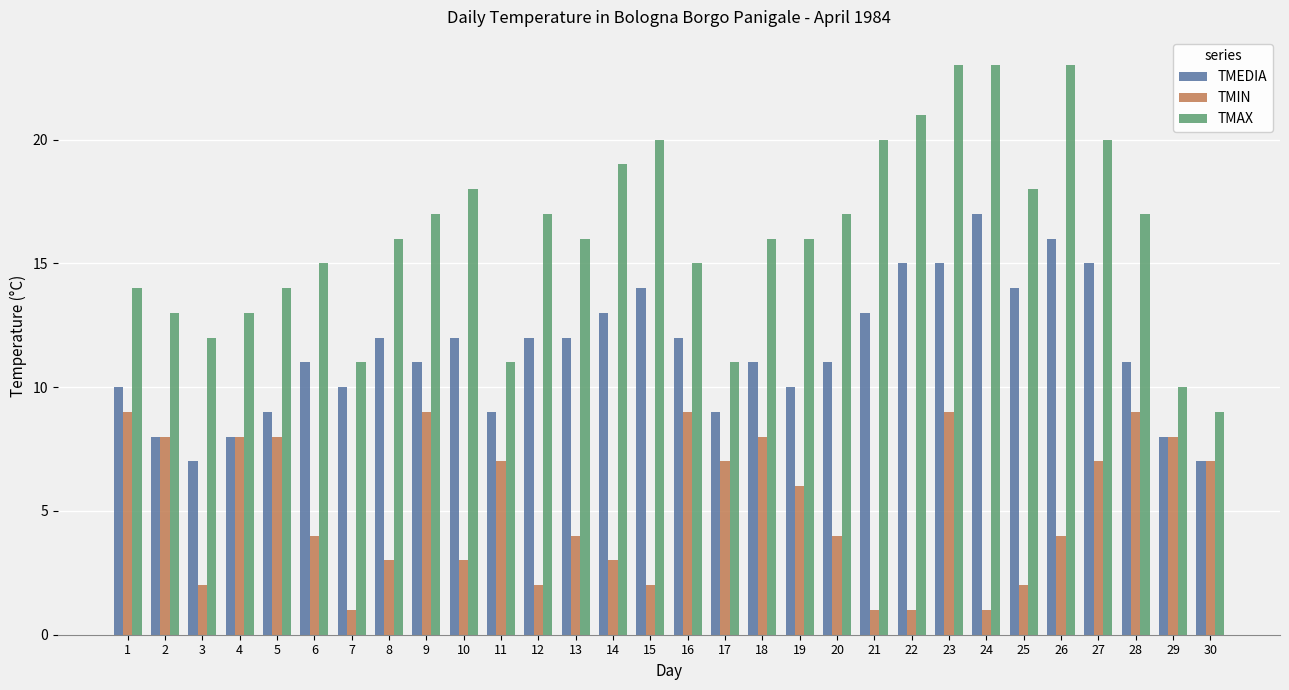

What is the smallest value displayed?

1